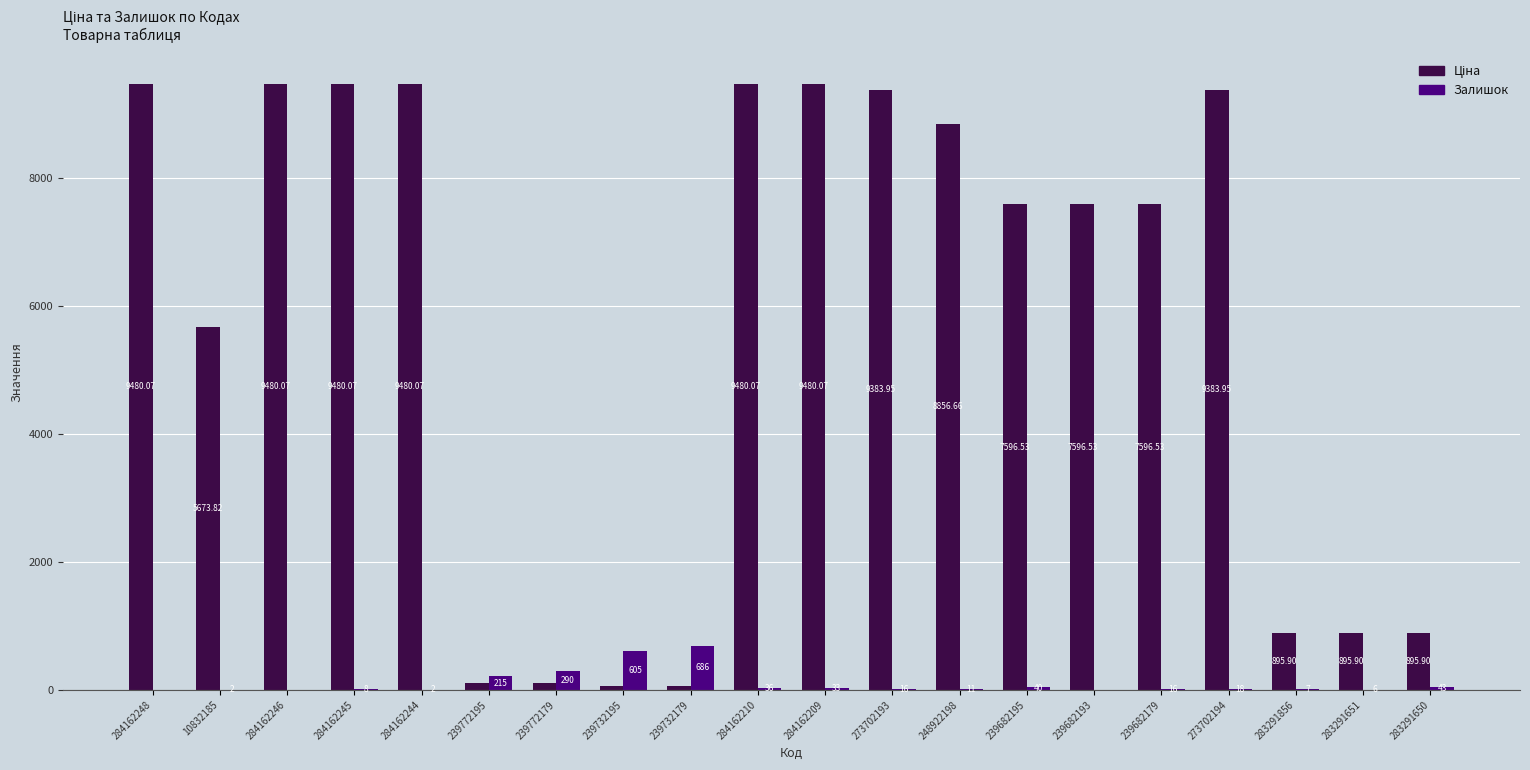

At which category is the sum across all series the highest?

284162210